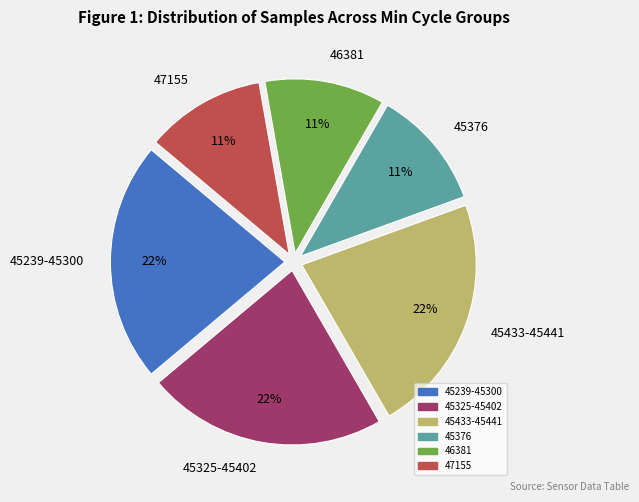

Does any single category account for the majority?

No